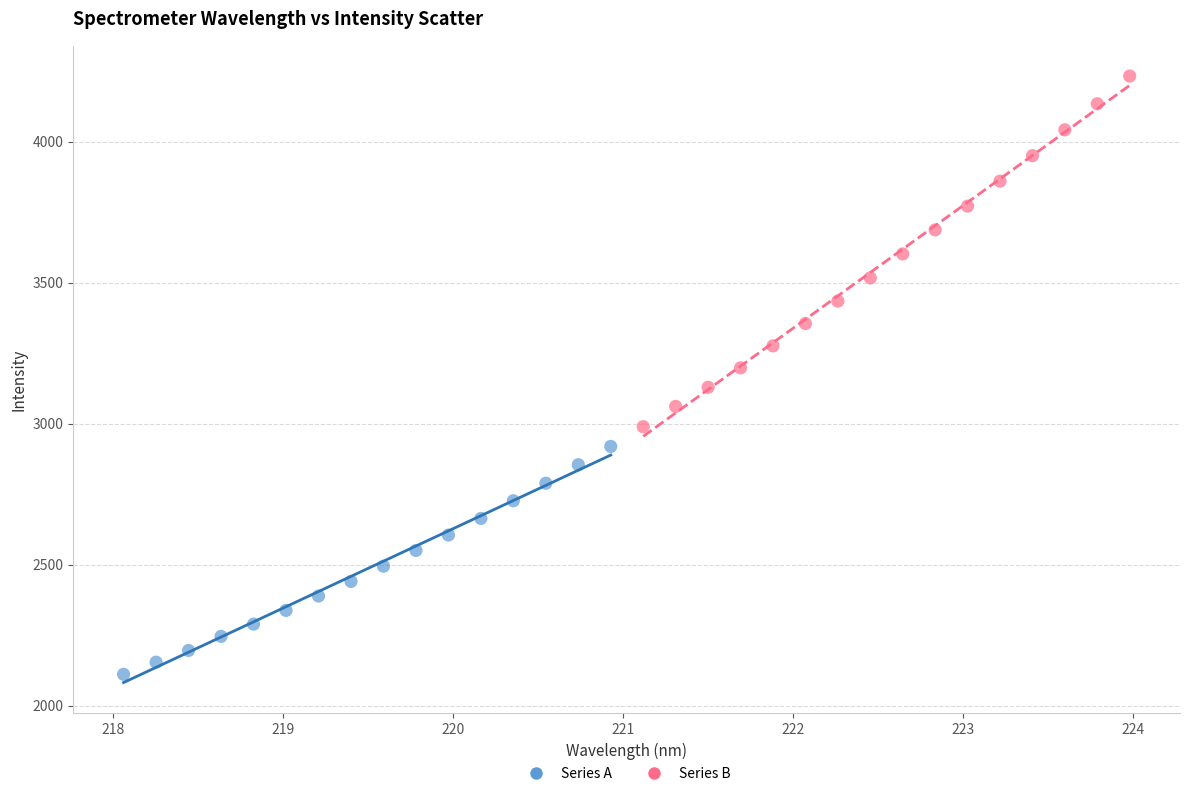

Which series contains the lowest Y value?

Series A